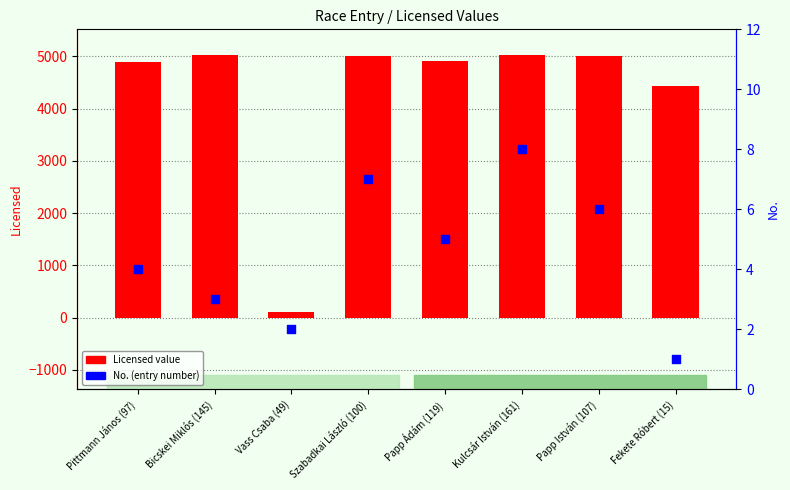

Which series has the largest total across all categories?

Licensed value